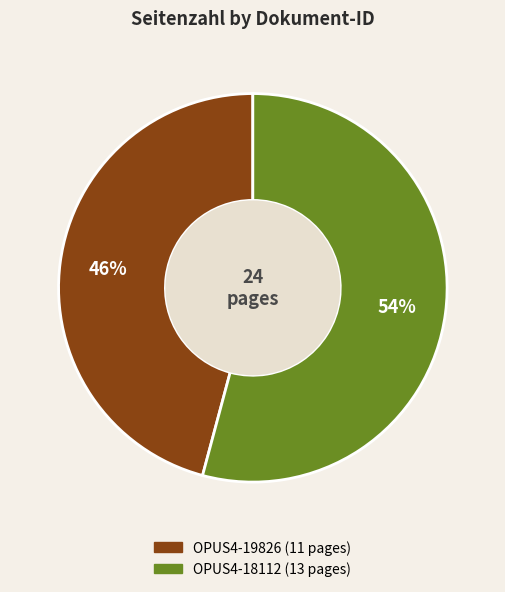

True or false: OPUS4-19826 accounts for 35% of the total.

False